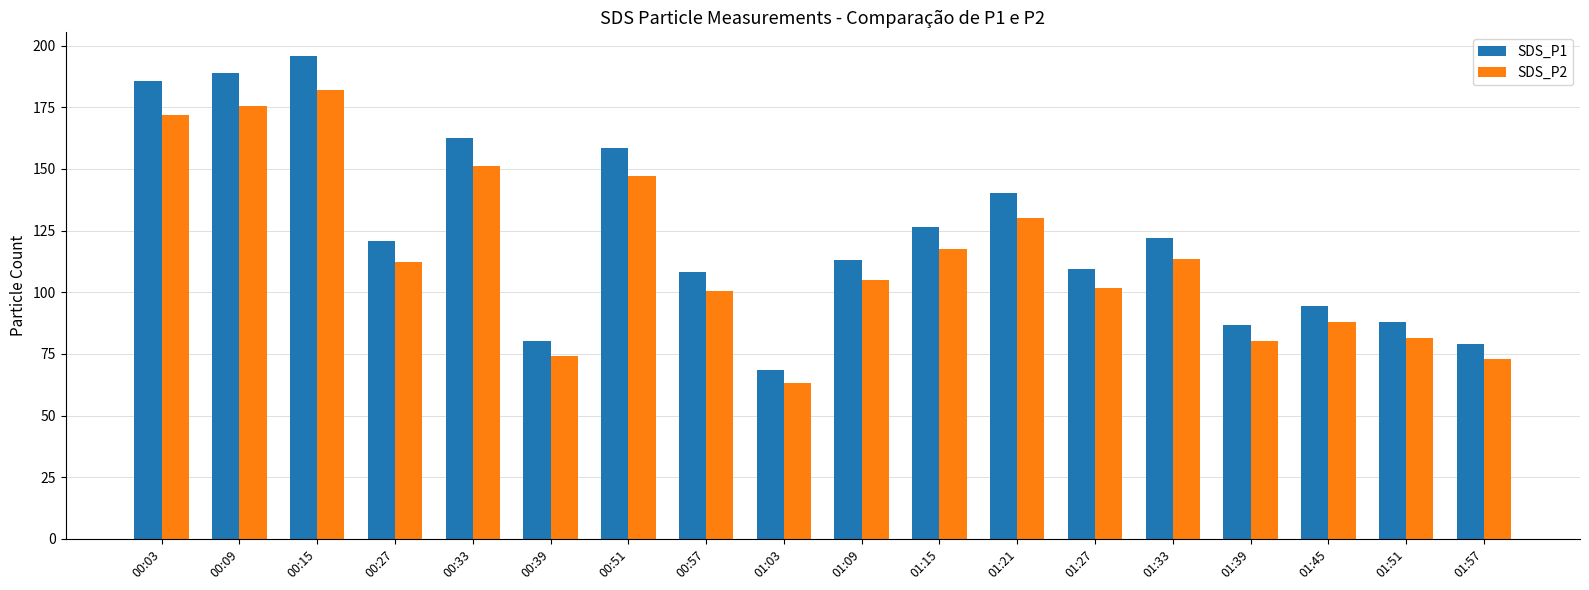

Read the SDS_P2 value at 01:03.

63.2